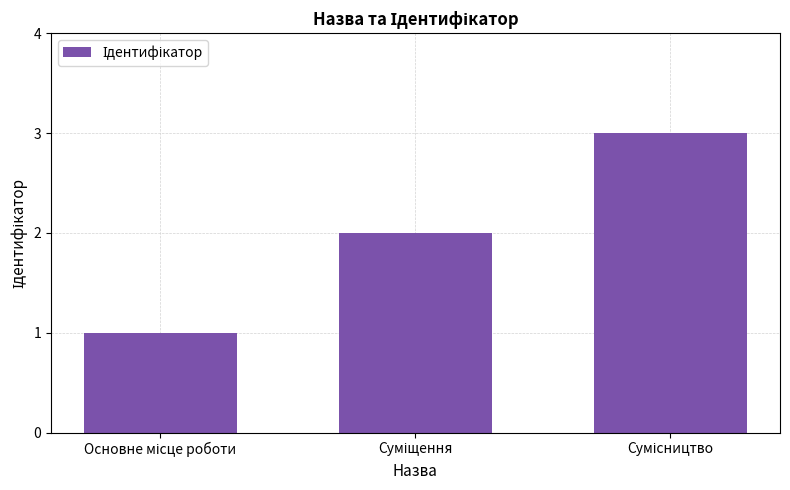

What is the value of the 3rd bar from the left?

3